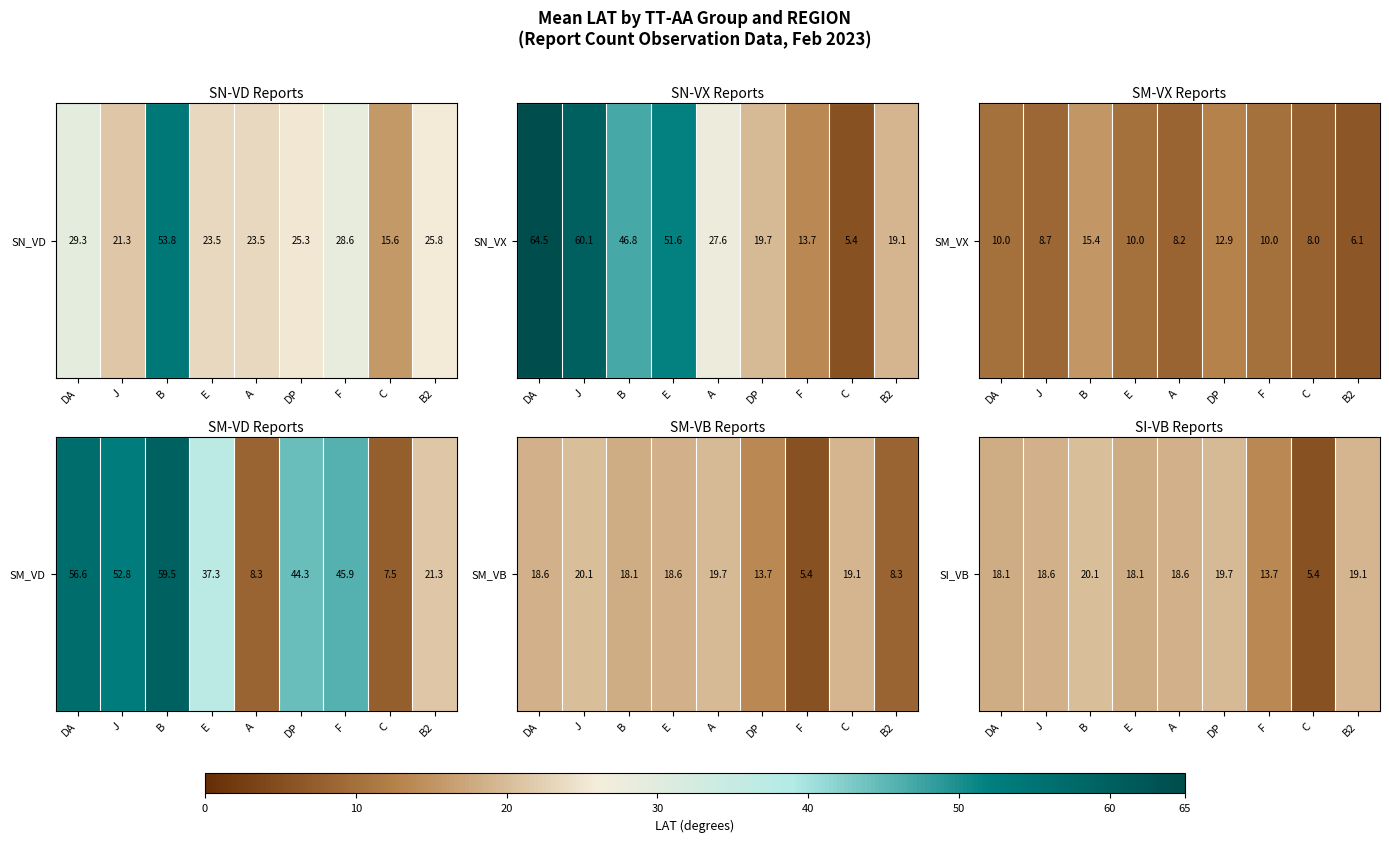

Reading right to left, extract all data points from this chart.

B2=19.1	C=5.4	F=13.7	DP=19.7	A=18.6	E=18.1	B=20.1	J=18.6	DA=18.1